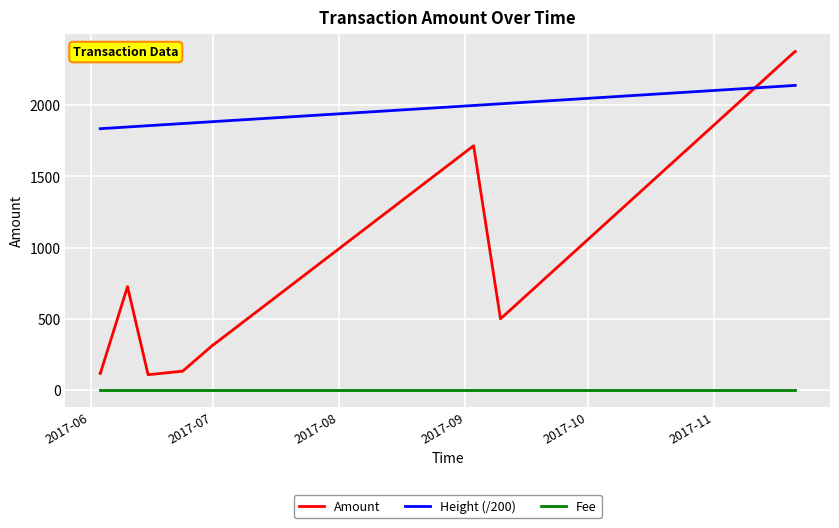

Which series has the largest range (max minus min)?

Amount